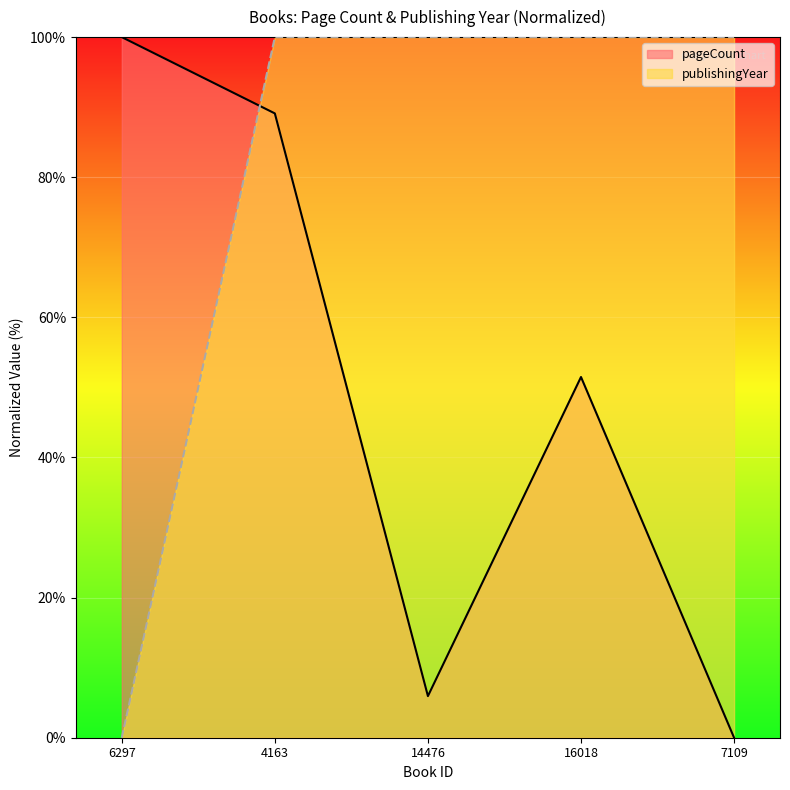

How many values in the publishingYear series are below 100?

1